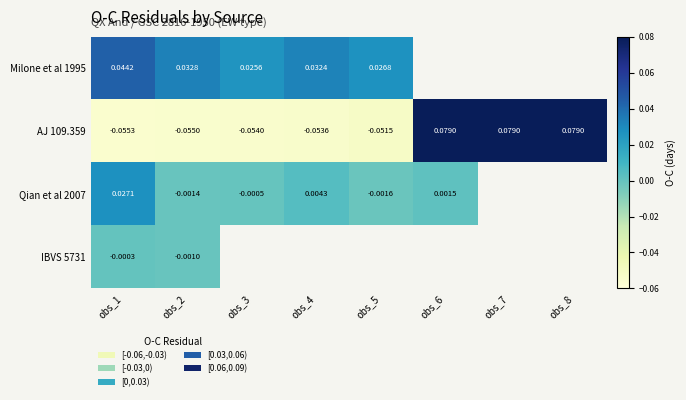

Is the value of AJ 109.359 at obs_8 greater than the value of Qian et al 2007 at obs_6?

Yes